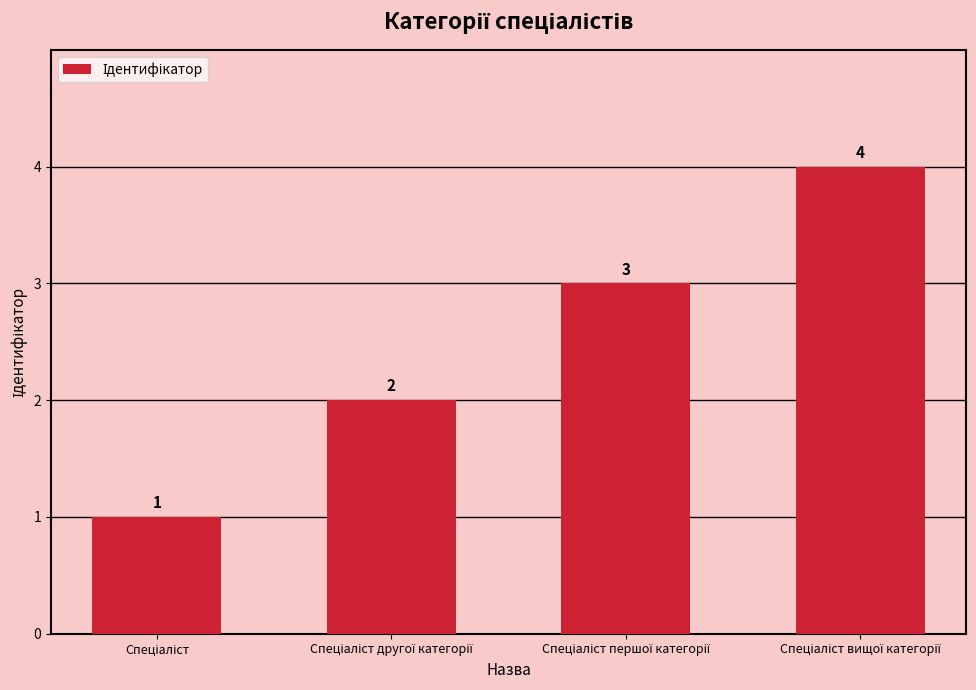

What is the value of the 1st bar from the left?

1